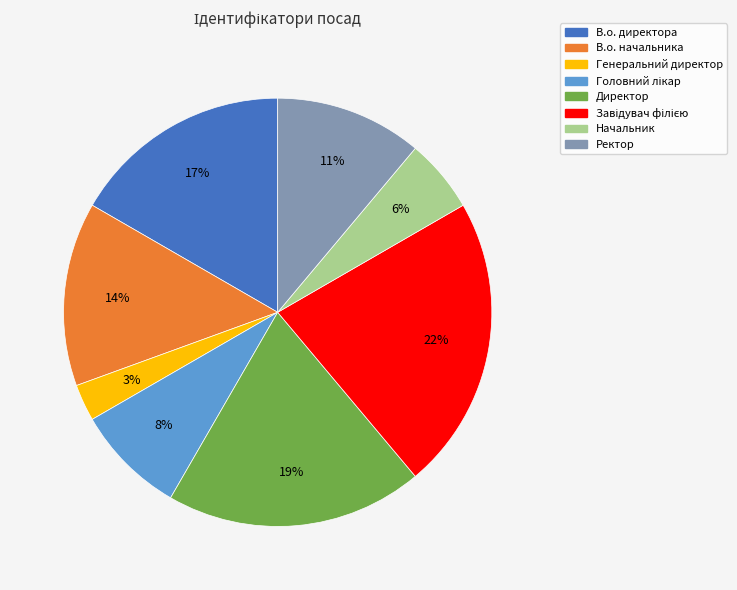

Do Начальник and Генеральний директор together represent more than half of the pie?

No